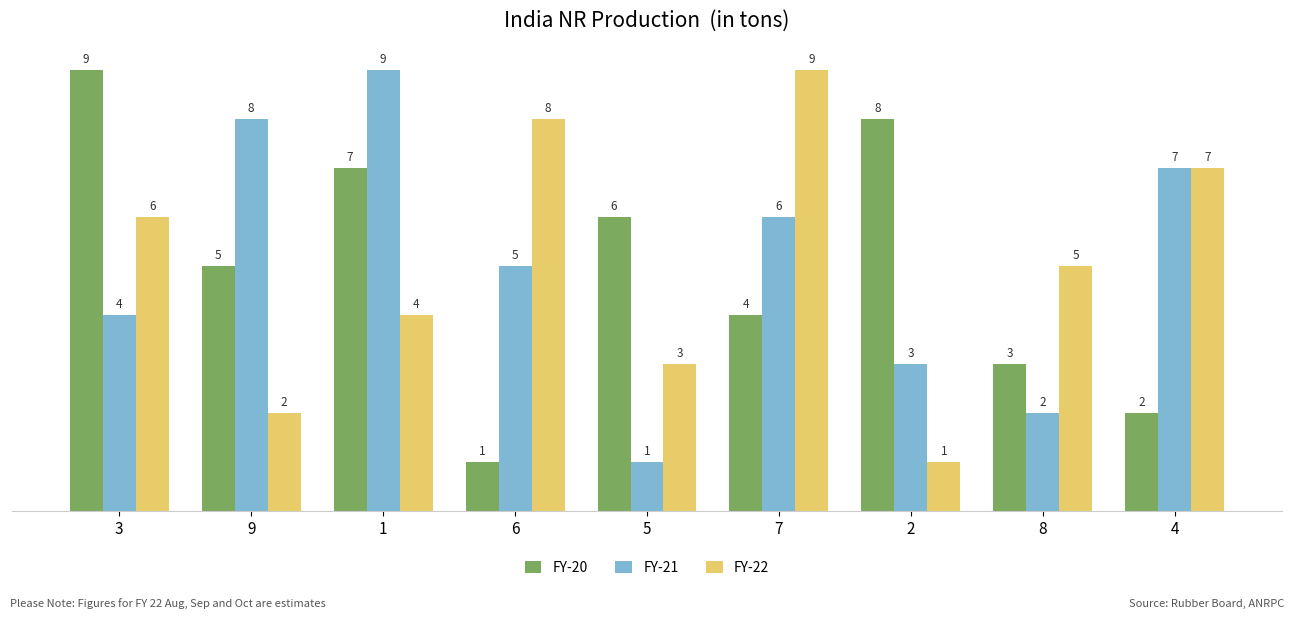

Count the number of categories in the chart.

9